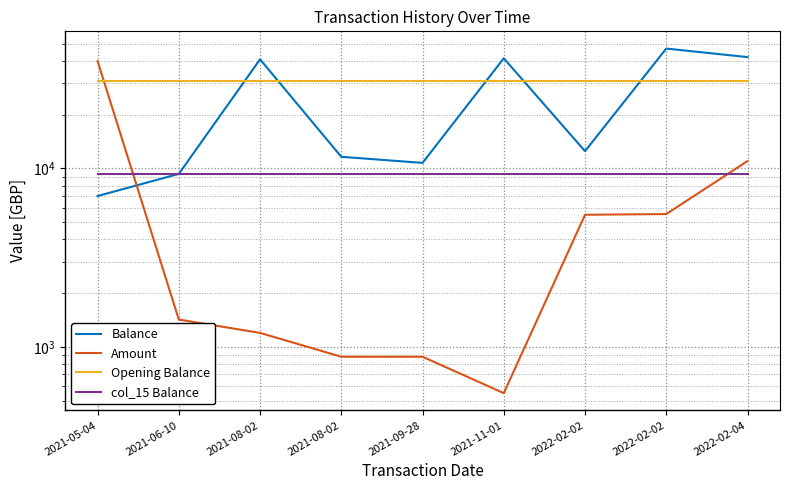

Rank the series at 2022-02-04 from lowest to highest value.

col_15 Balance, Amount, Opening Balance, Balance